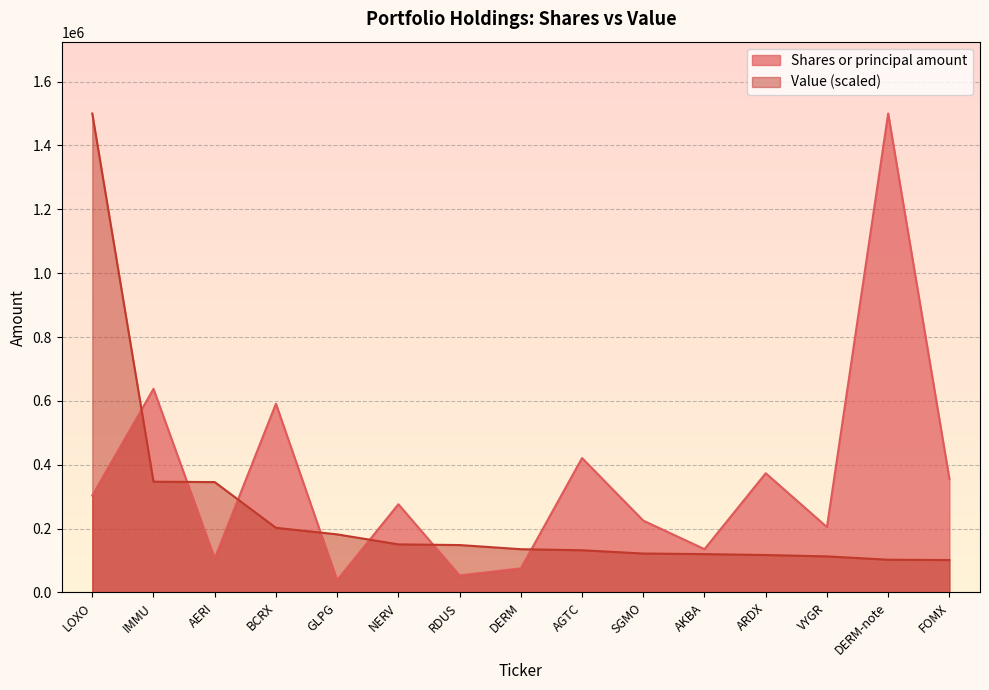

How many data points in Shares or principal amount are above 276317?

7